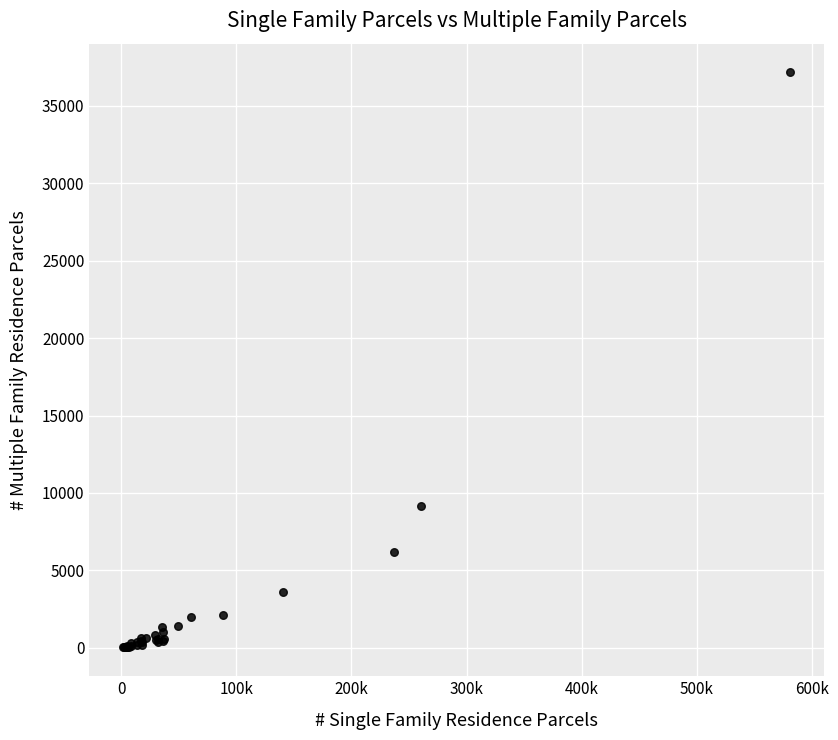

What Y value in the scatter plot is closest to 18590?

9141